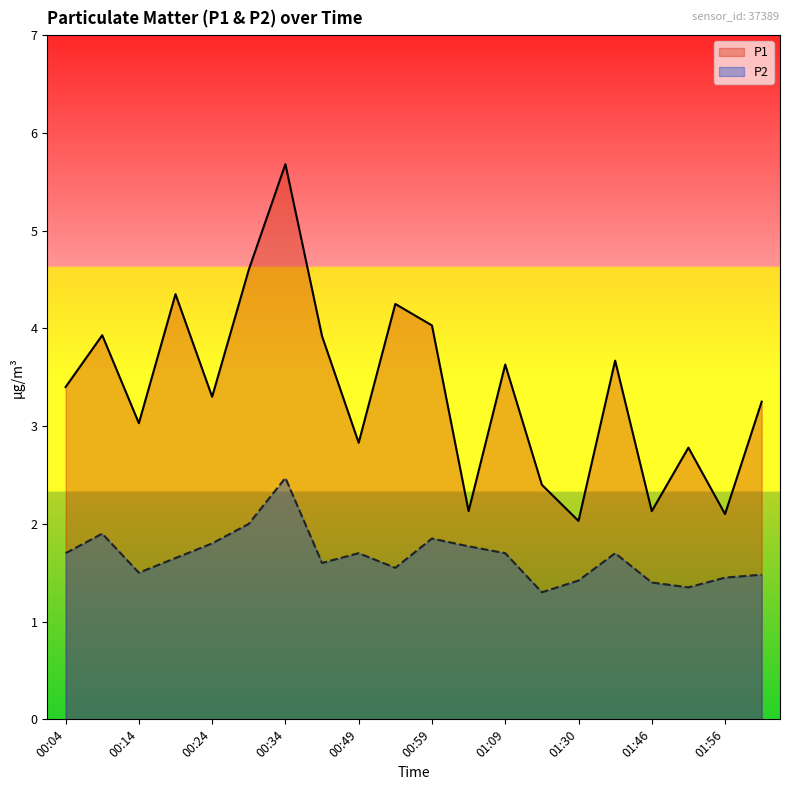

What is the label of the 8th point from the right?

01:09